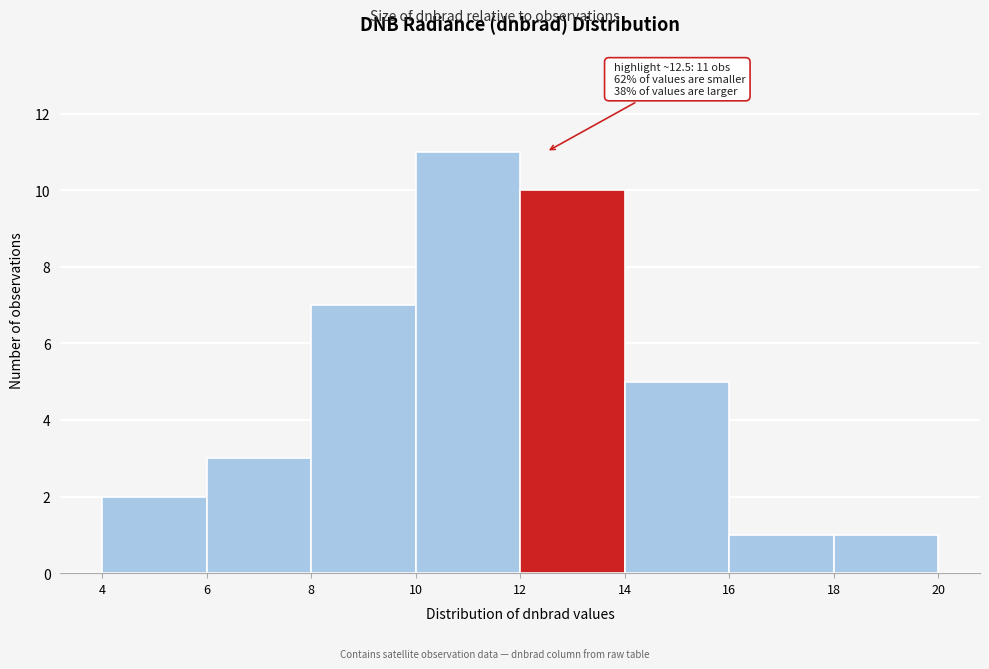

Over which range of the x-axis is the bar tallest?

10 to 12